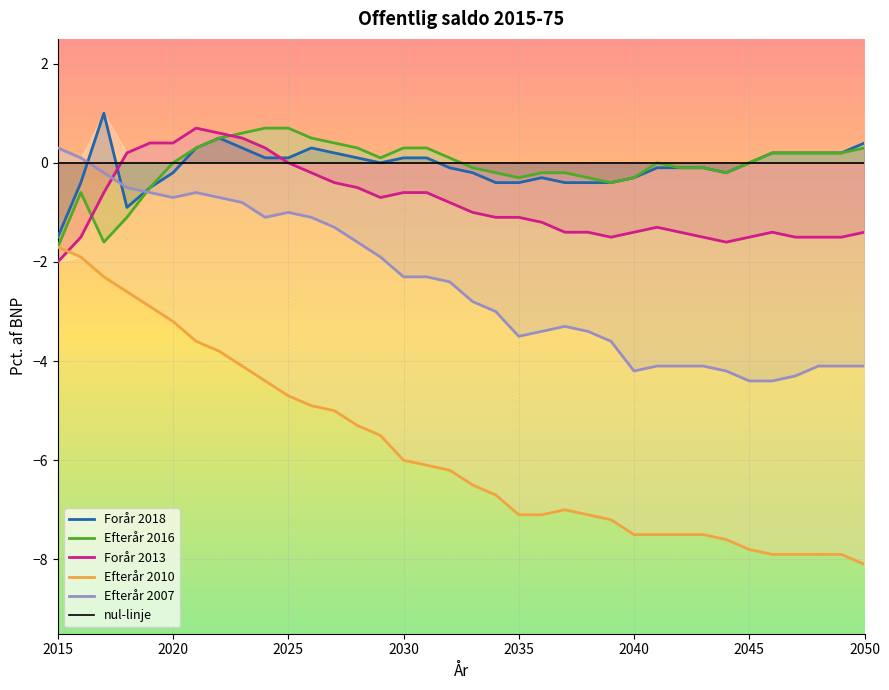

How many values in the Forår 2013 series exceed -1?

16